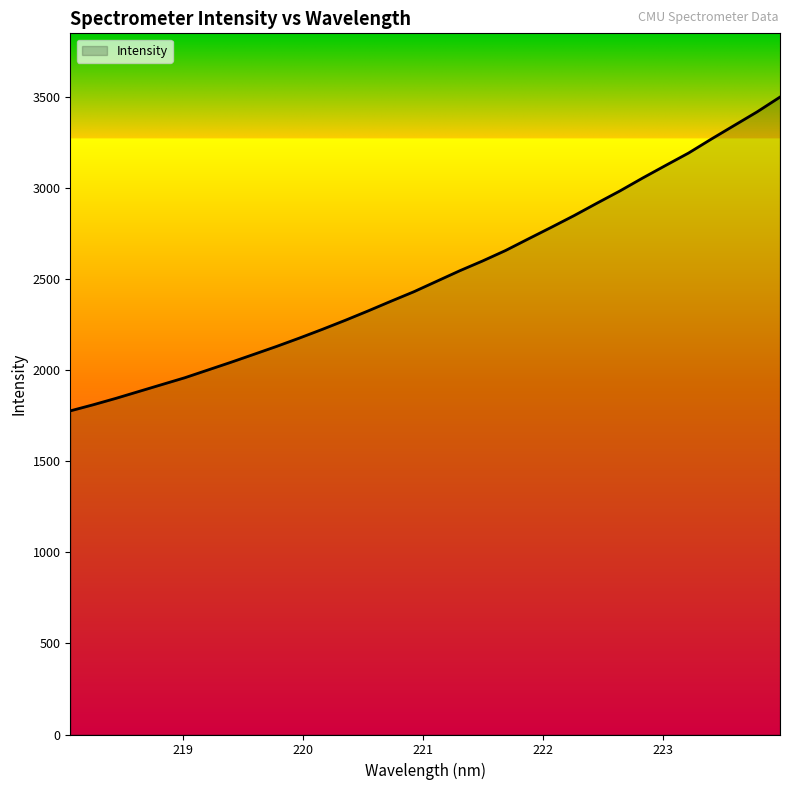

What is the greatest value displayed?

3497.8